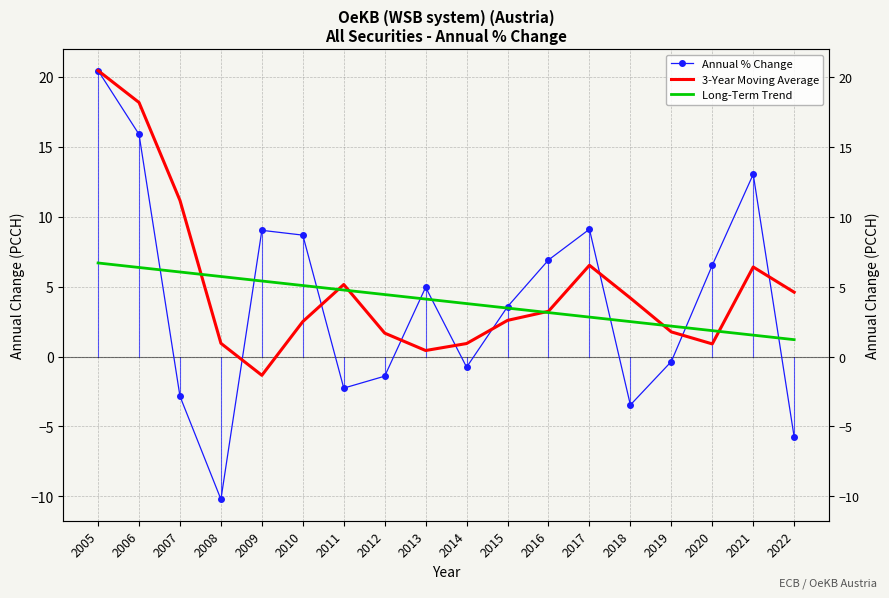

True or false: 3-Year Moving Average has a value of 2.5 at 2019.

False